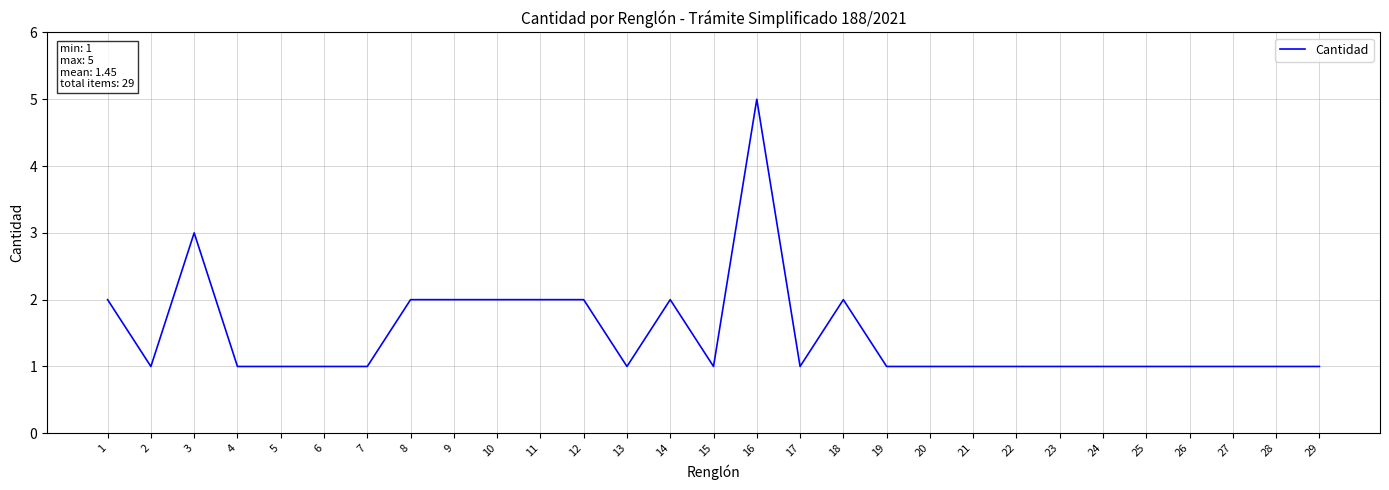

What is the maximum value shown in the chart?

5